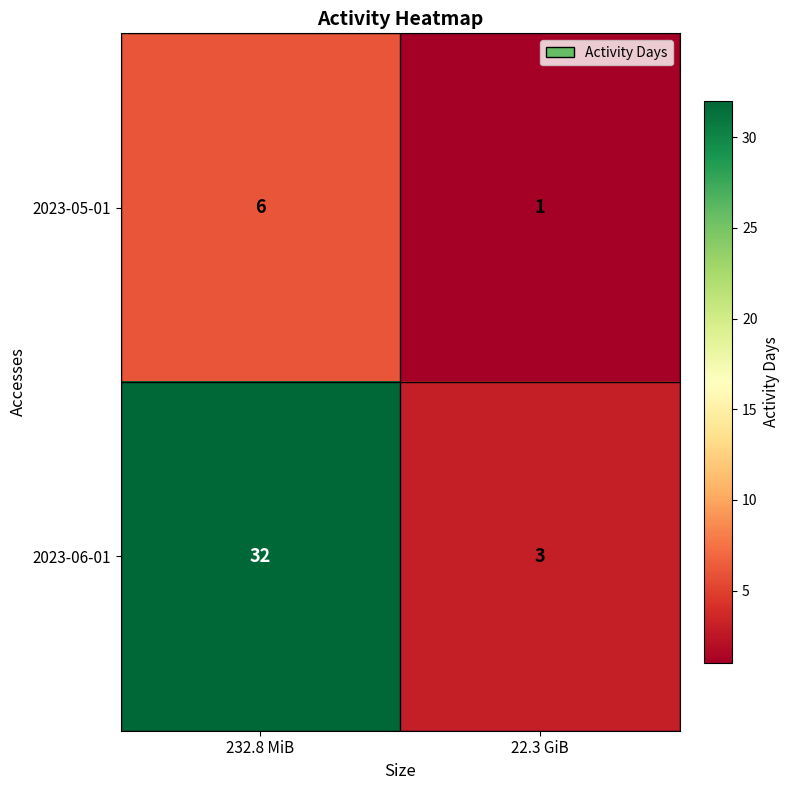

Which label corresponds to the largest value in the chart?

232.8 MiB